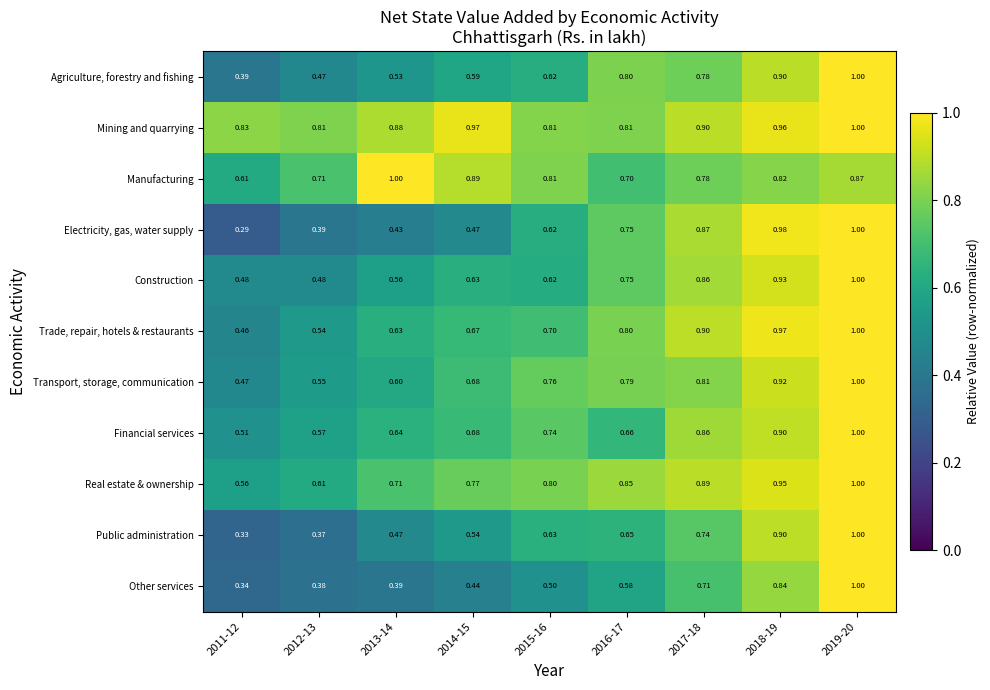

Which series has the widest spread of values?

Electricity, gas, water supply